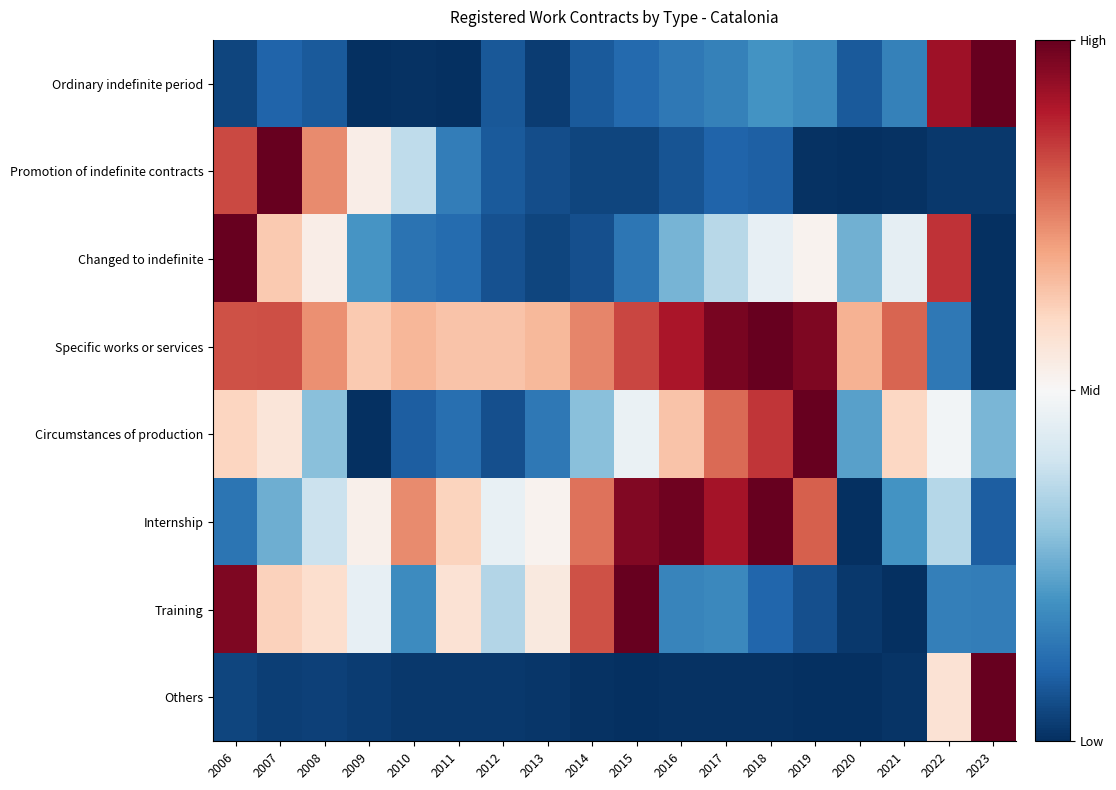

What is the total value across all series at 2006?

4.4